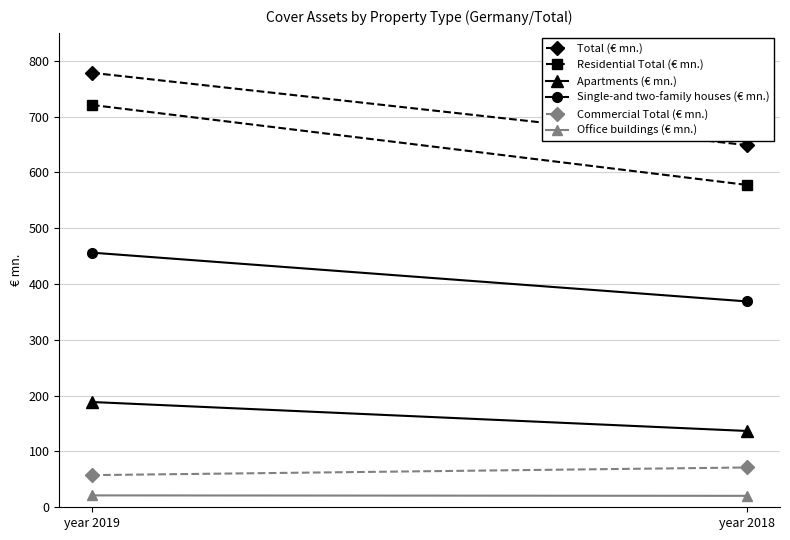

The Single-and two-family houses (€ mn.) series shows 456.2 at year 2019. True or false?

True